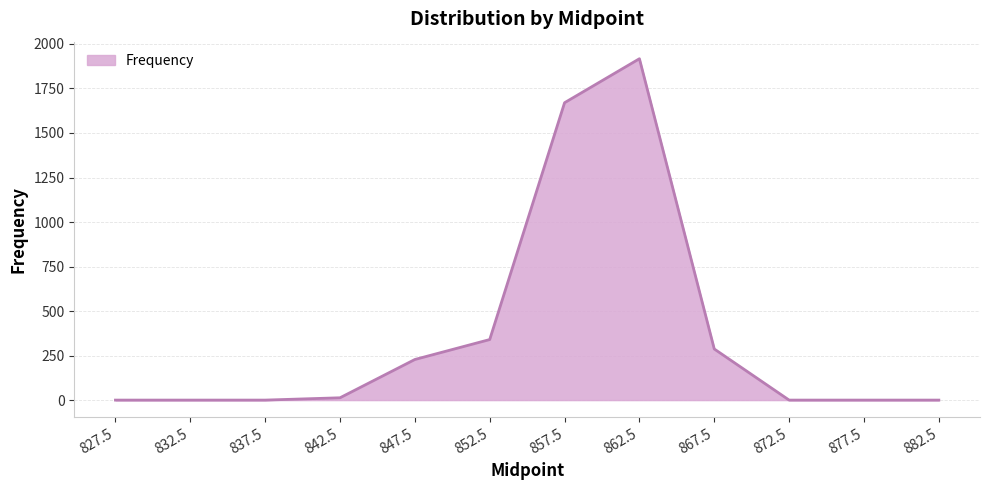

At which label is the value closest to 958?

852.5